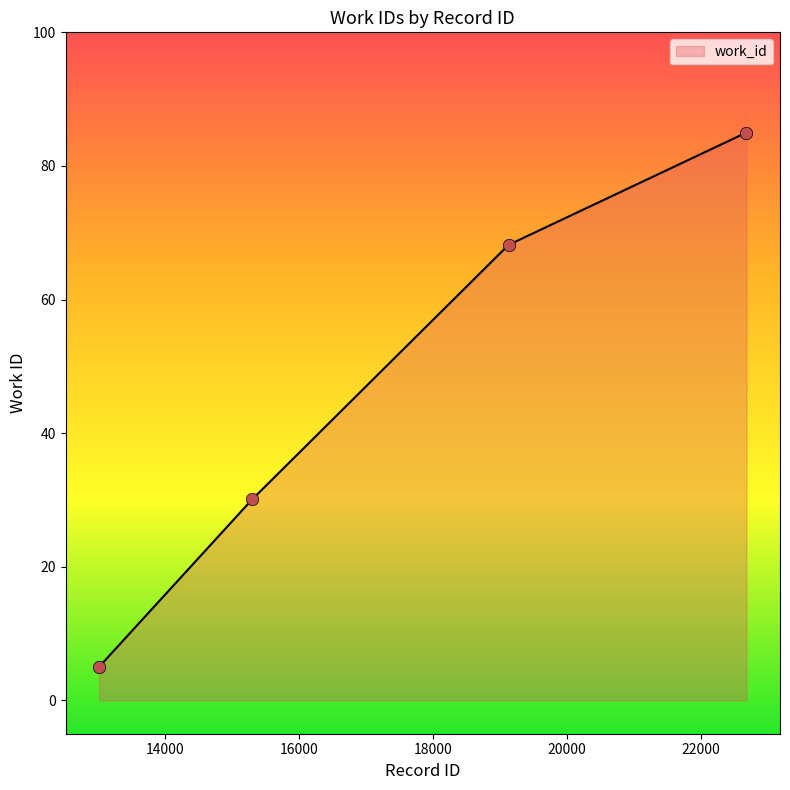

What is the ratio of the value at 15305 to the value at 19128?

0.4